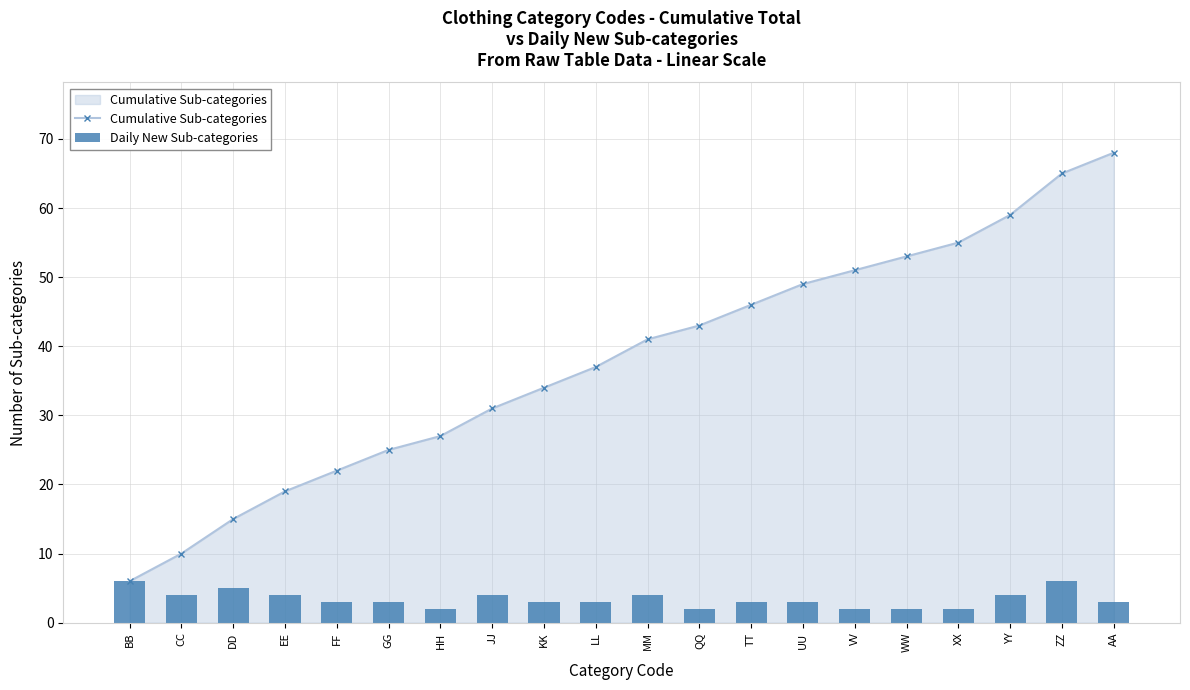

At which label is Cumulative Sub-categories closest to 37?

LL